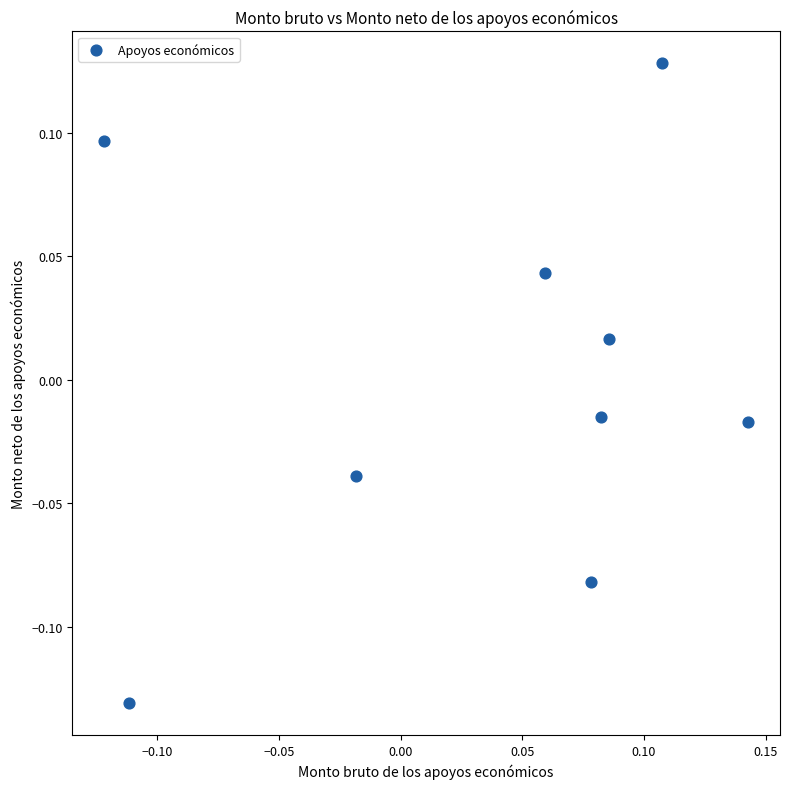

What is the range of X values (max minus min)?

0.3